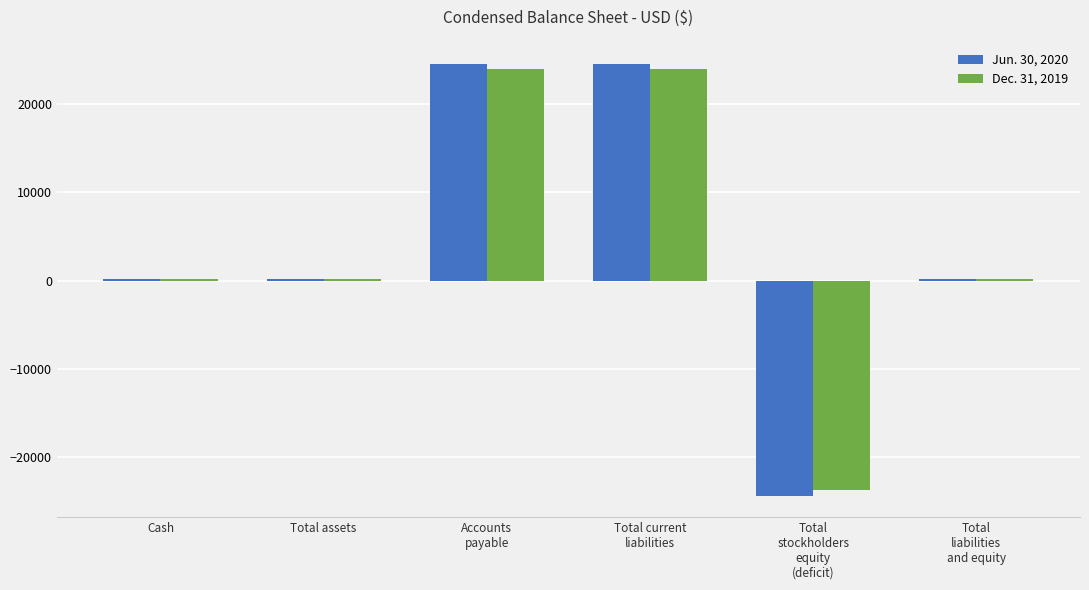

What position from the right is Cash?

6